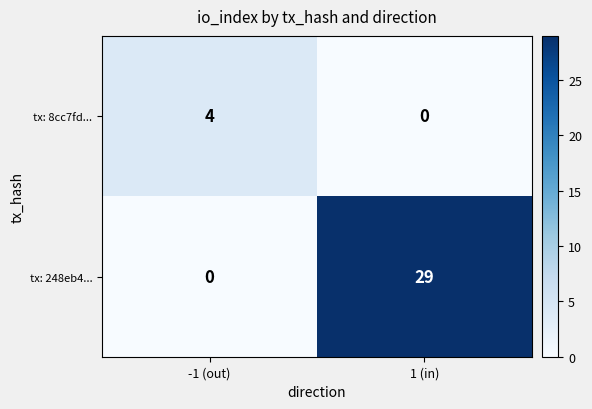

How many series are shown in this chart?

2